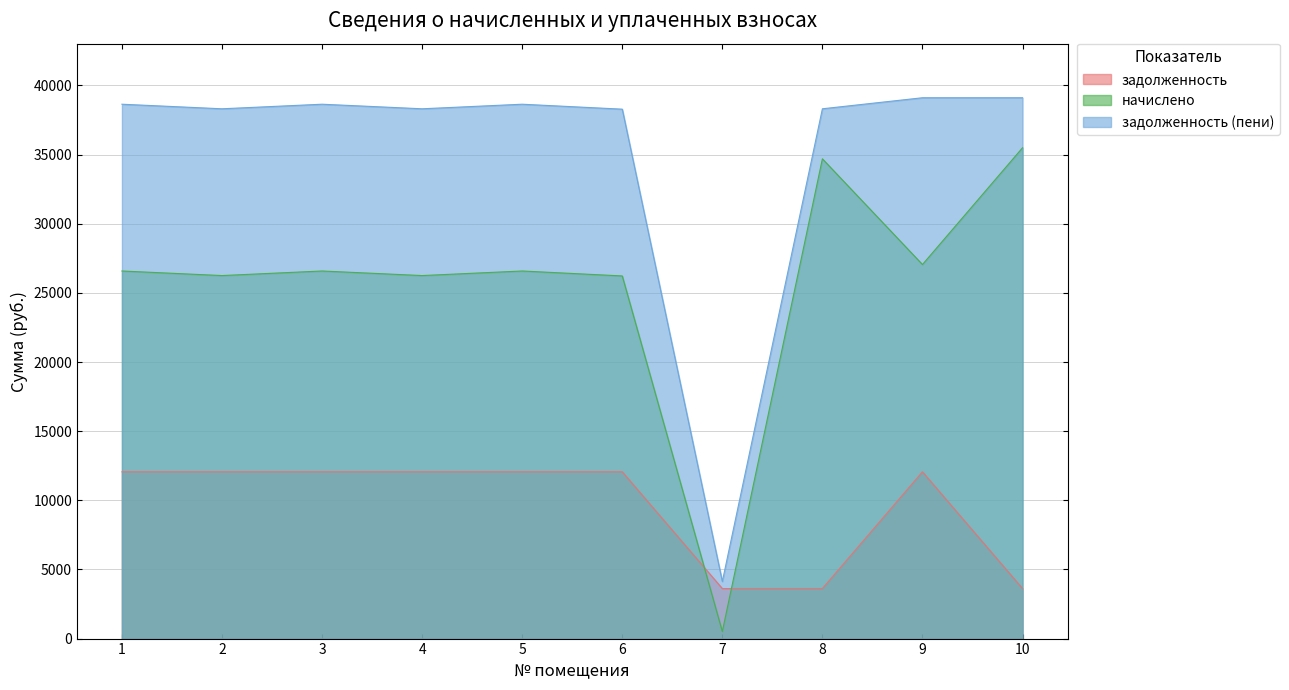

True or false: задолженность has a value of 3618.0 at 7.

True